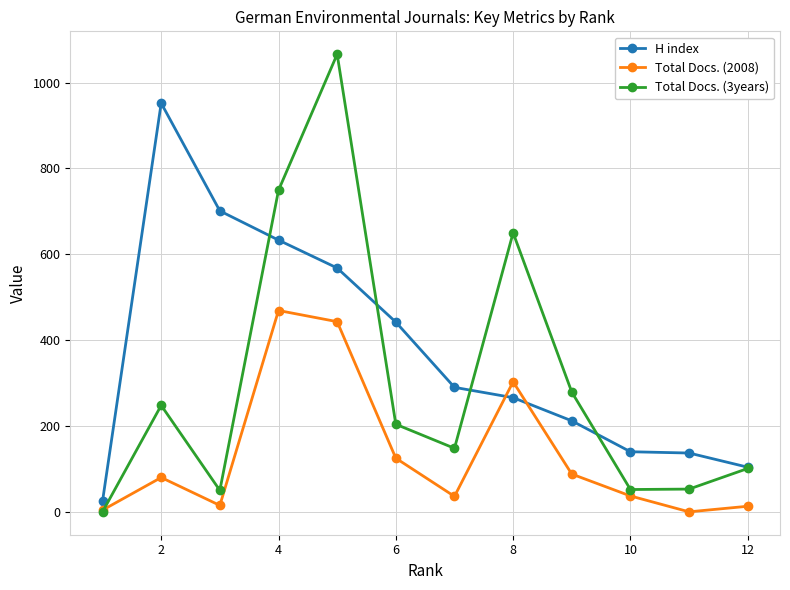

What value does the H index series have at 4?

633